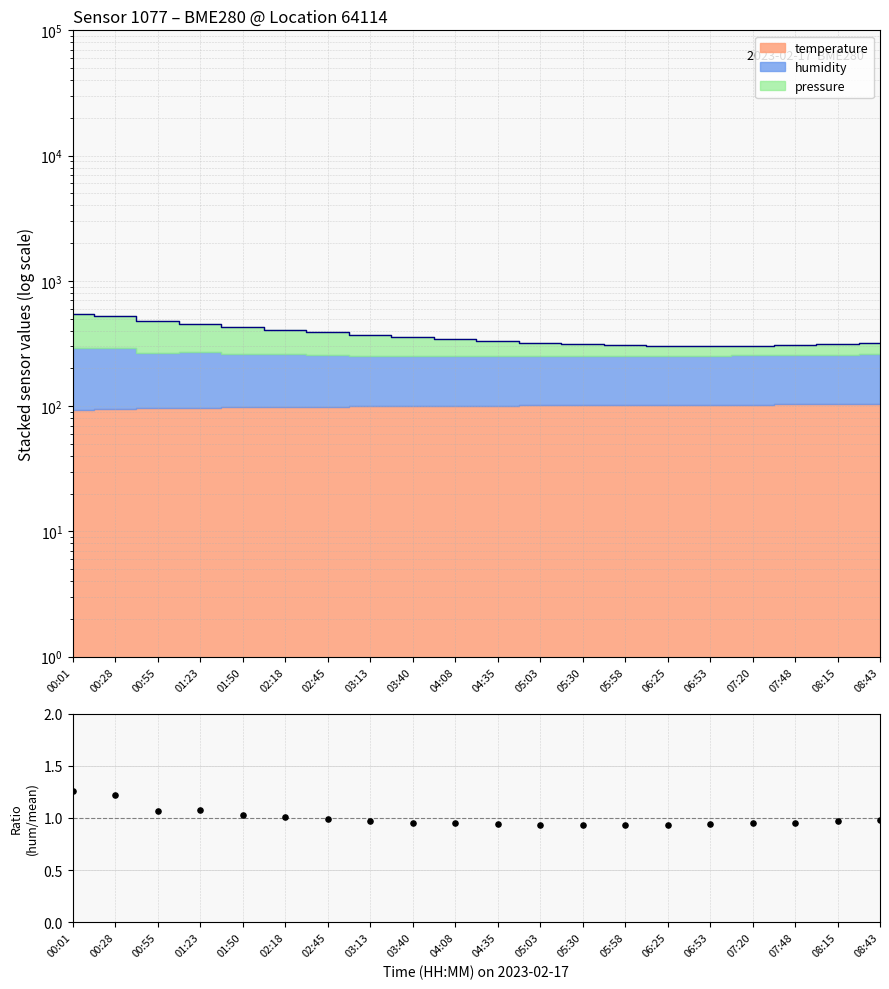

Which has a higher value, 01:50 or 08:15?

01:50